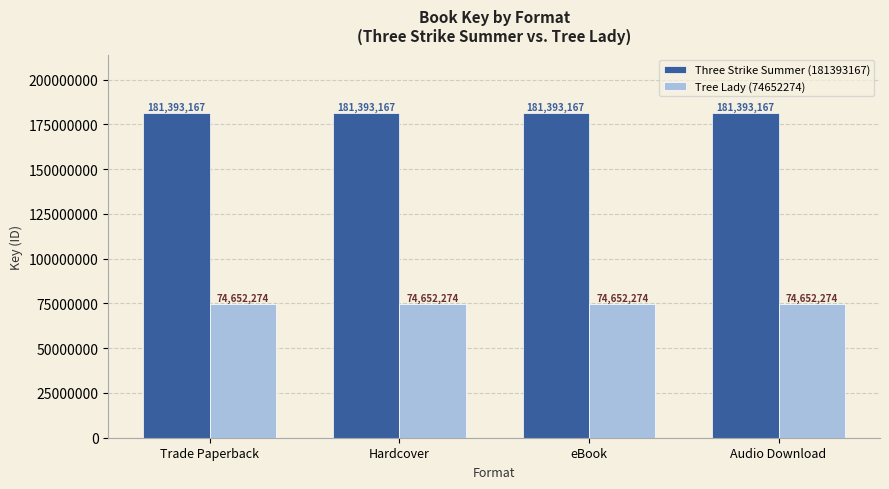

Reading left to right, what are all the values shown in this chart?

Three Strike Summer (181393167): Trade Paperback=181393167	Hardcover=181393167	eBook=181393167	Audio Download=181393167
Tree Lady (74652274): Trade Paperback=74652274	Hardcover=74652274	eBook=74652274	Audio Download=74652274